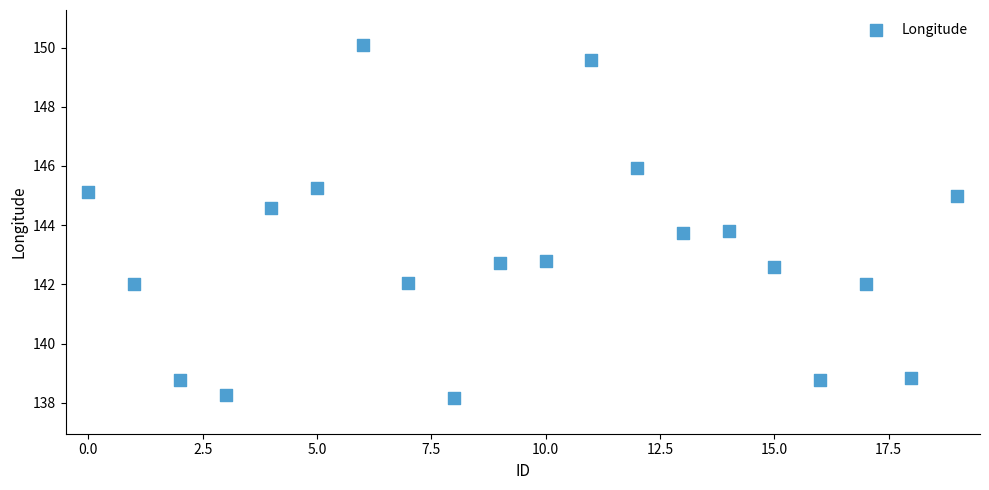

What is the range of Y values (max minus min)?

11.9